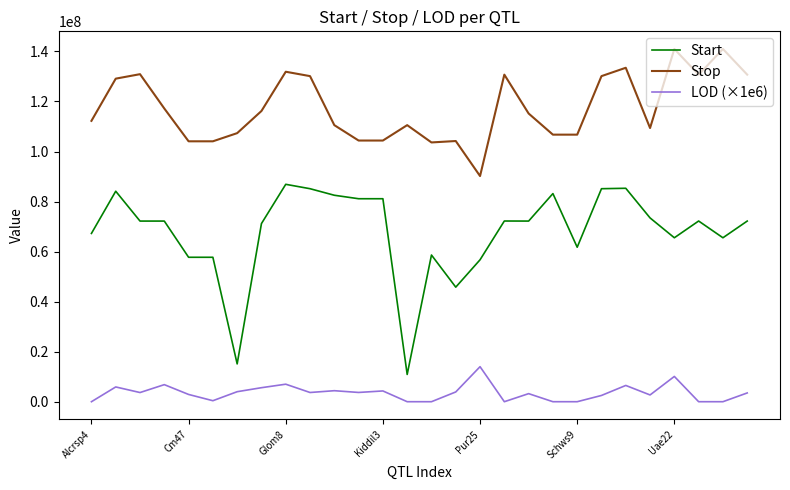

Which series has the largest total across all categories?

Stop